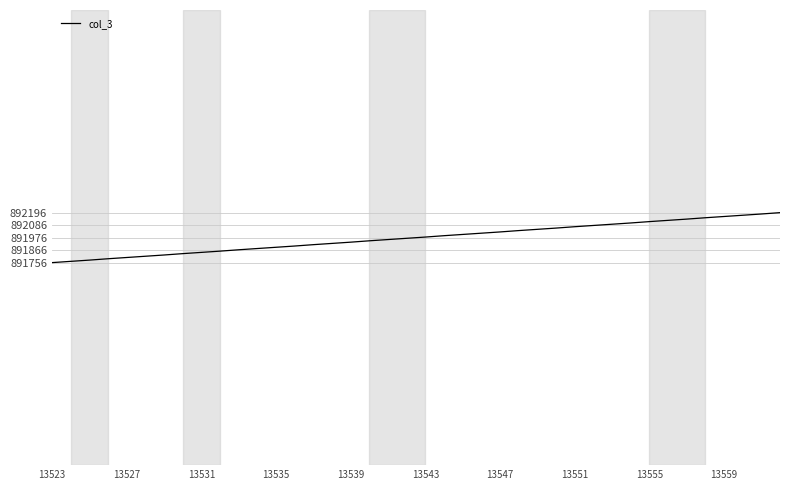

What is the difference between the maximum and minimum values?

440